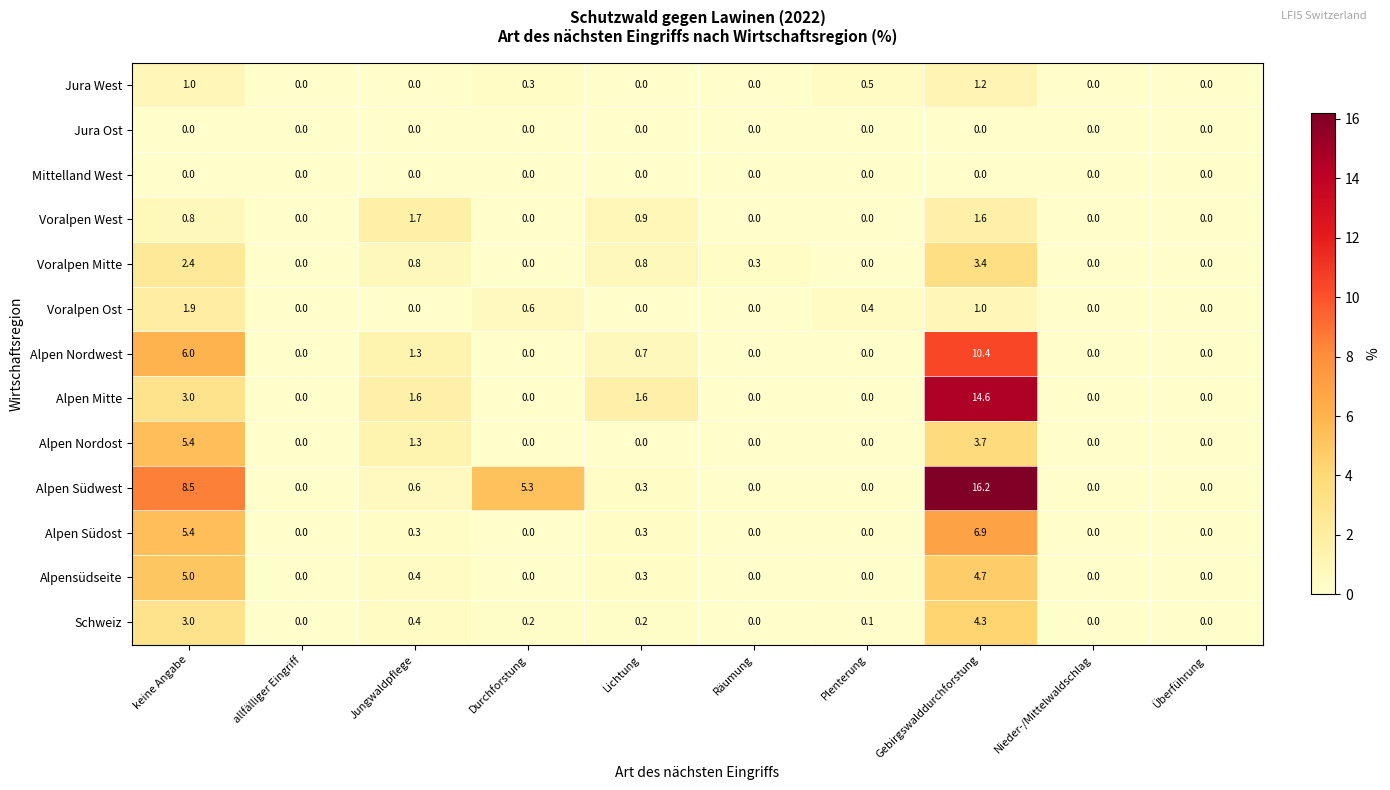

Which series has the largest range (max minus min)?

Alpen Südwest